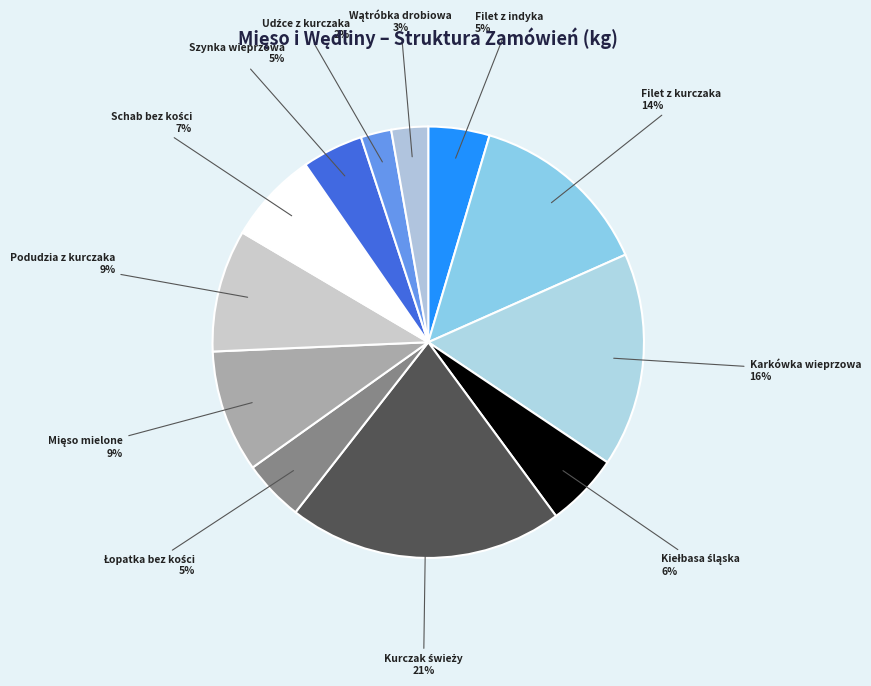

Does Podudzia z kurczaka represent more than half of the total?

No